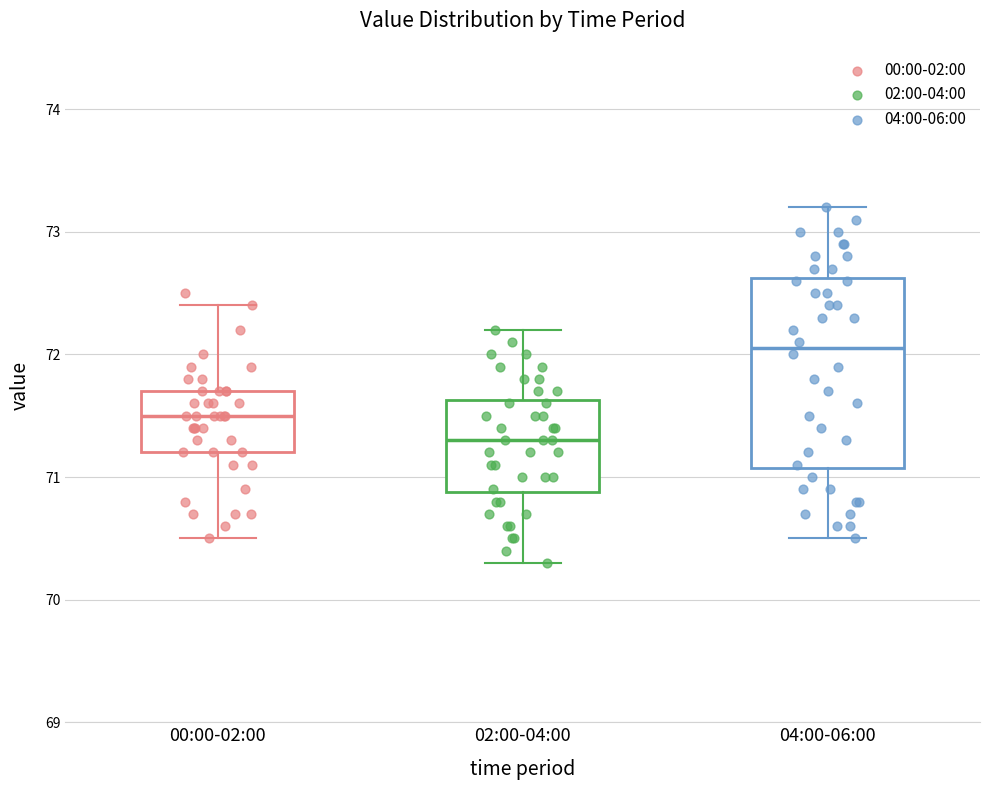

Which box has the lowest median line?

02:00-04:00